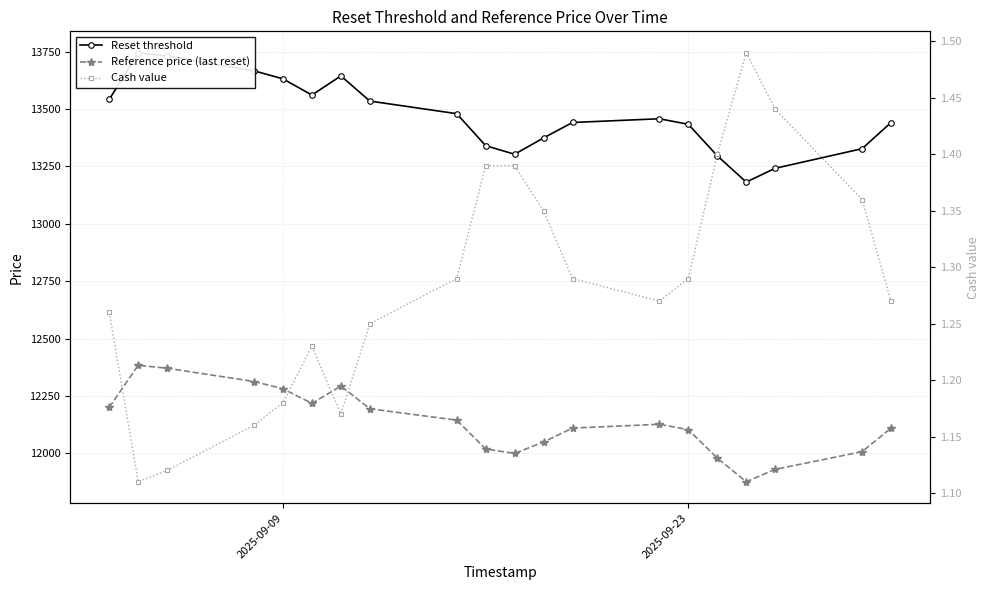

What is the average value of the Reset threshold series?

13469.1